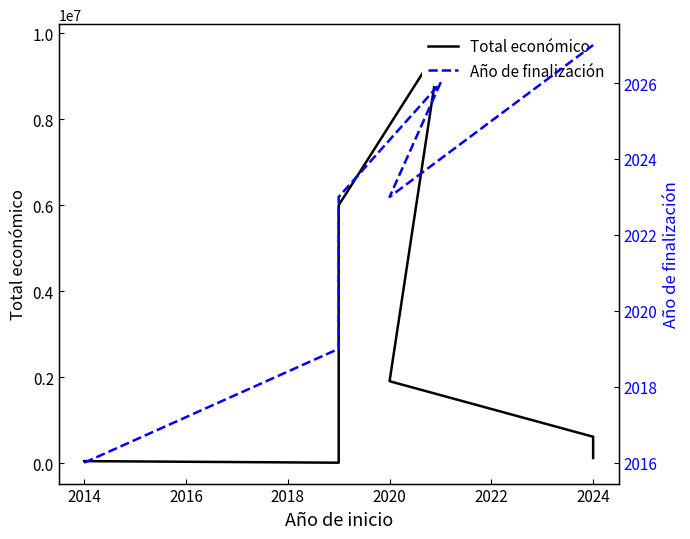

True or false: Total económico and Año de finalización intersect in this chart.

False